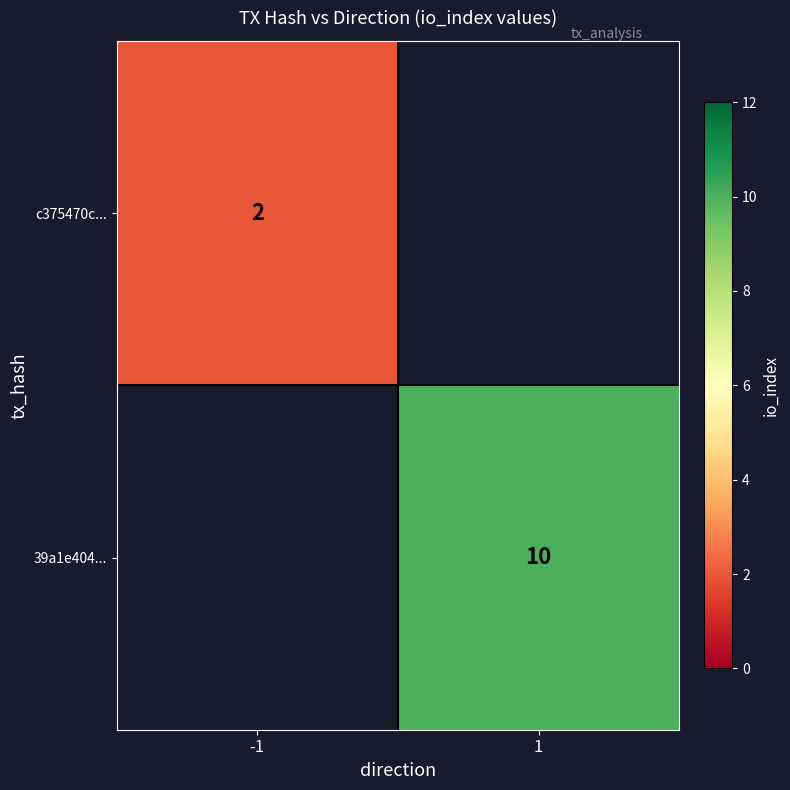

The value of c375470c... at -1 is 1. True or false?

False